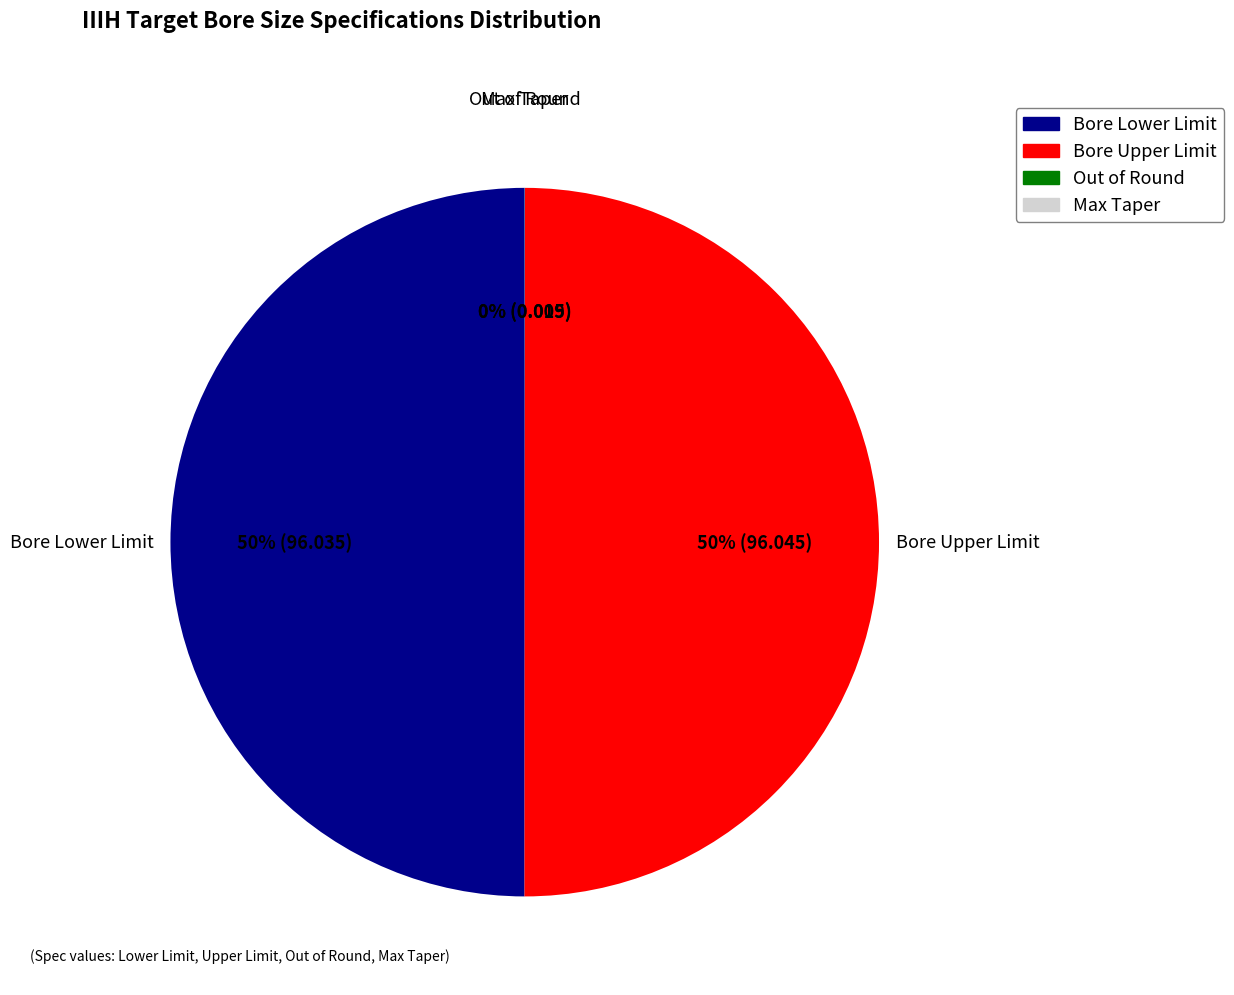

To the nearest percent, what is the difference between the largest and smallest slice percentages?

50%